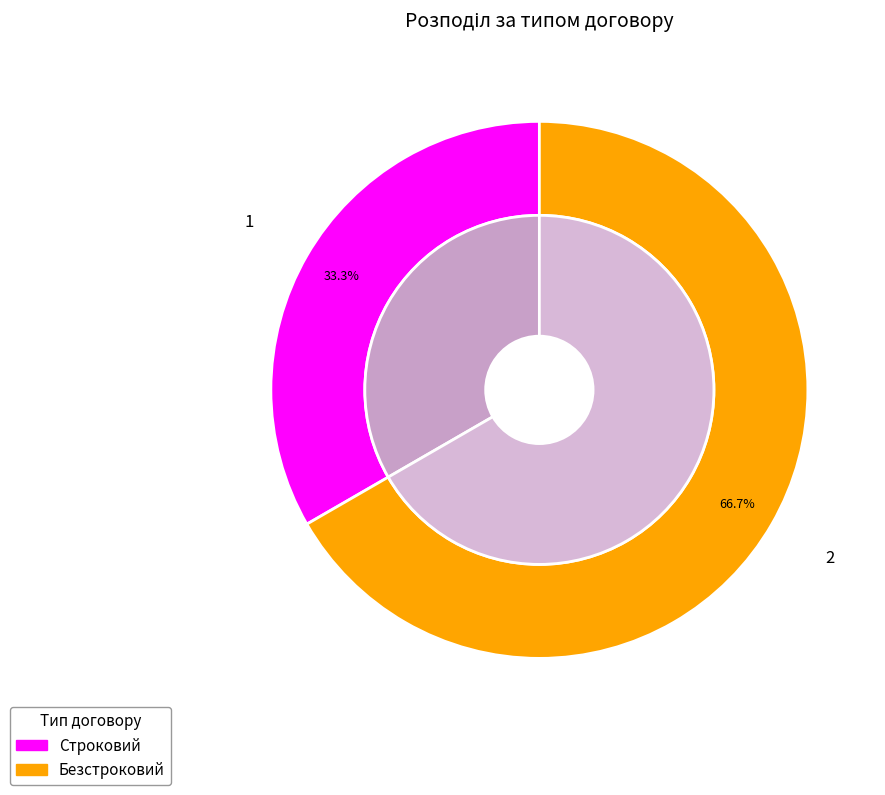

Count the number of slices in the pie.

2